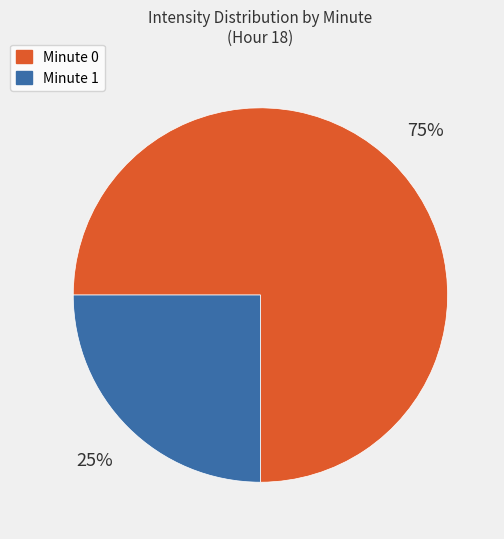

To the nearest percent, what is the average slice percentage?

50%